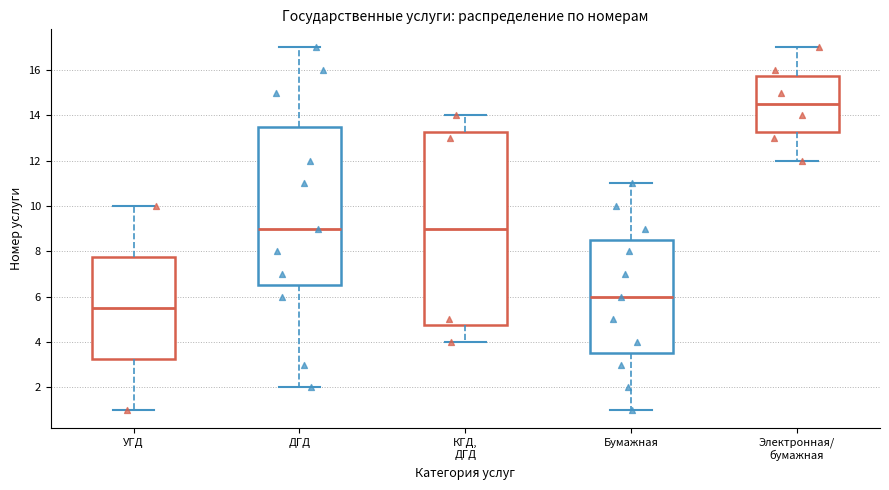

Reading left to right, read every box against the y-axis: the position of its median line, the range the box covers, and the ends of its whiskers. The values are not printed on the chart, so give them approximately, as read against the axis.

УГД: median 5.6, box 3.2 to 7.8, whiskers 1.0 to 10.0
ДГД: median 9.0, box 6.6 to 13.6, whiskers 2.0 to 17.0
КГД, ДГД: median 9.0, box 4.8 to 13.2, whiskers 4.0 to 14.0
Бумажная: median 6.0, box 3.6 to 8.6, whiskers 1.0 to 11.0
Электронная/ бумажная: median 14.6, box 13.2 to 15.8, whiskers 12.0 to 17.0